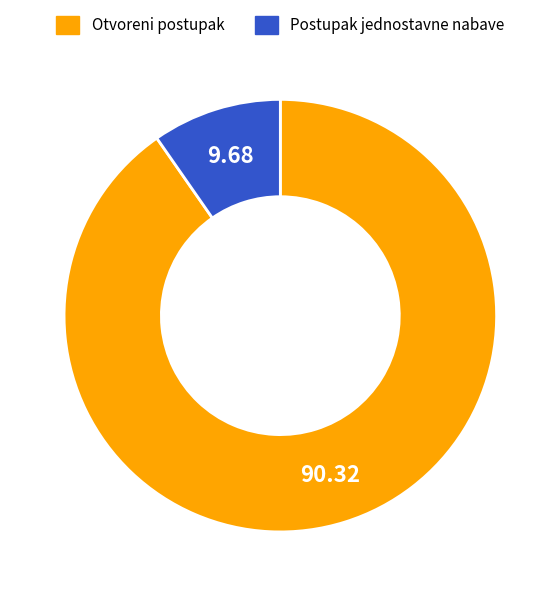

Is there any slice that represents more than half of the pie?

Yes